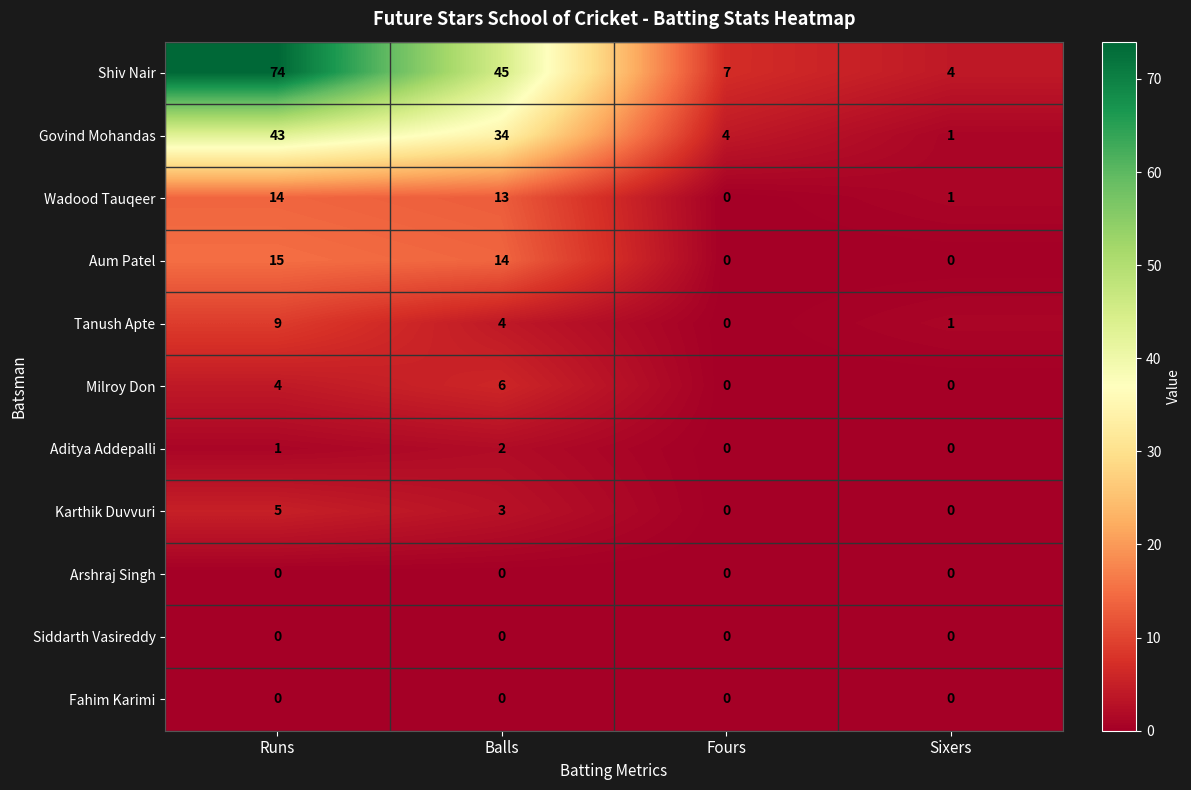

True or false: Siddarth Vasireddy has a value of 0 at Sixers.

True